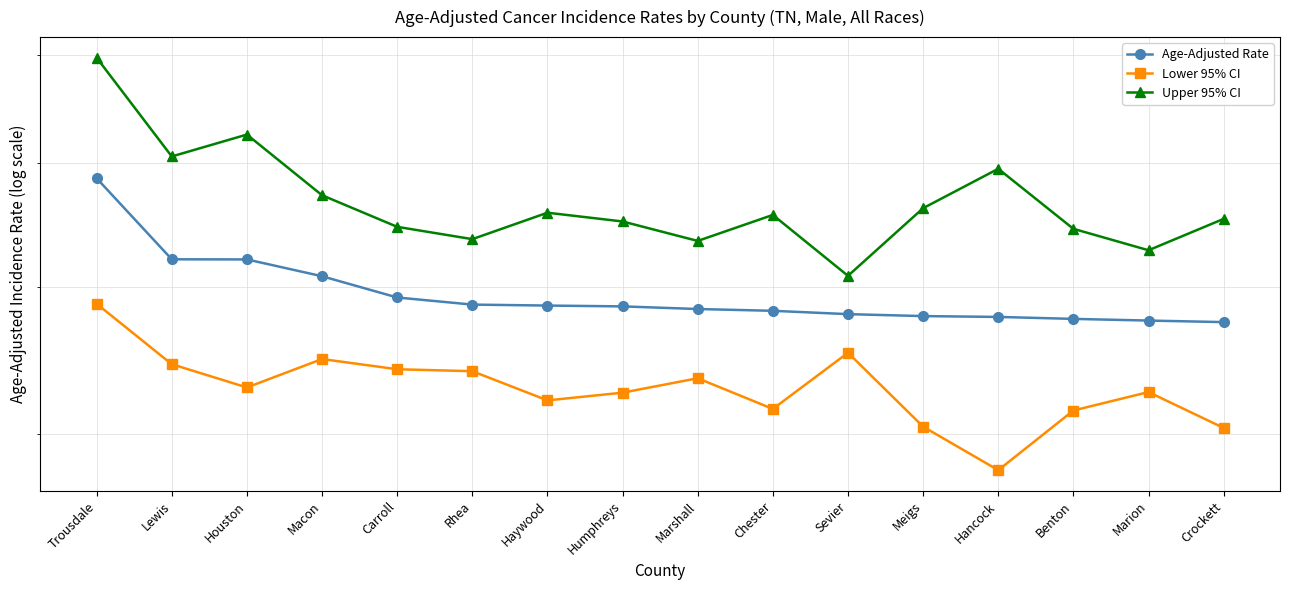

Read the Age-Adjusted Rate value at Humphreys.

585.7